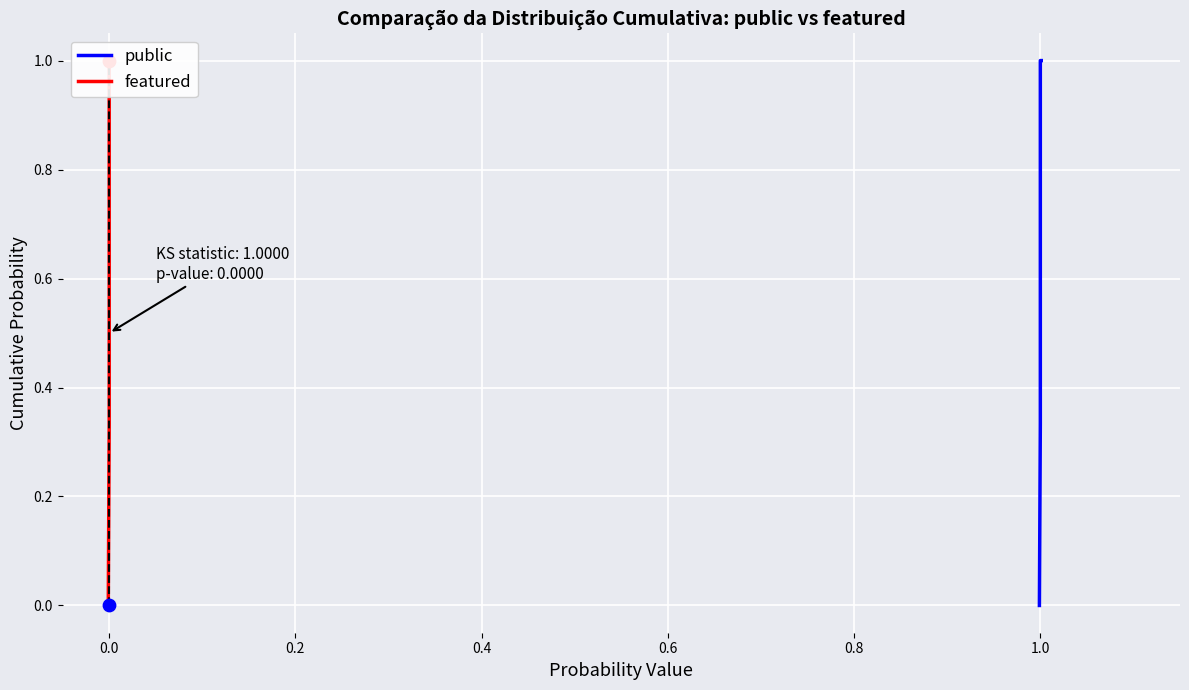

Which series reaches the minimum Y coordinate?

public